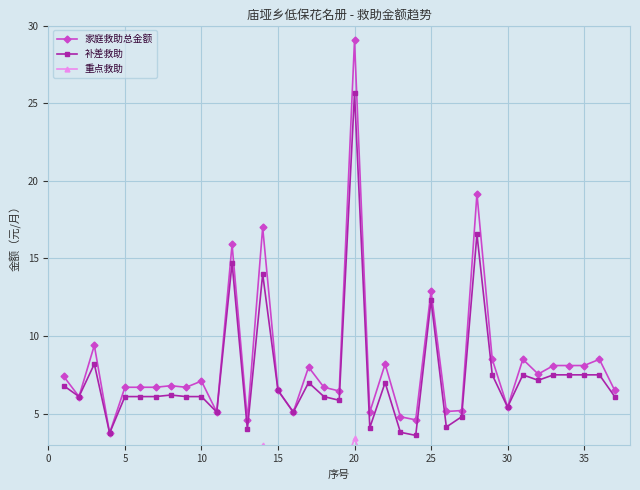

What is the minimum value for 家庭救助总金额?

3.8